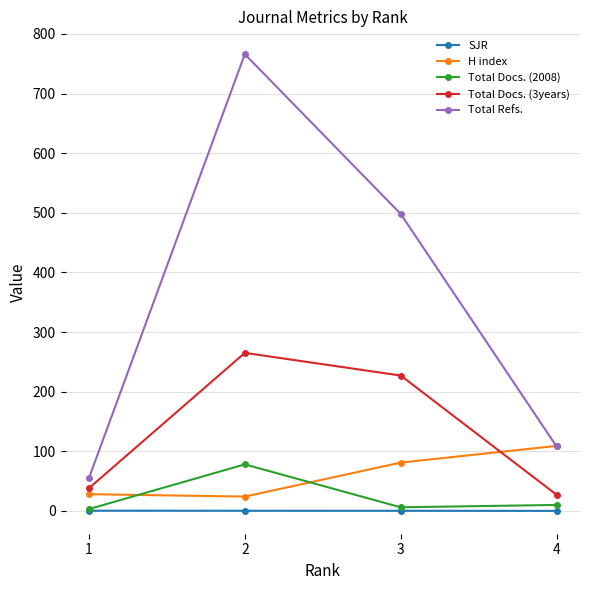

At 4, list the series in order from smallest to largest.

SJR, Total Docs. (2008), Total Docs. (3years), Total Refs., H index